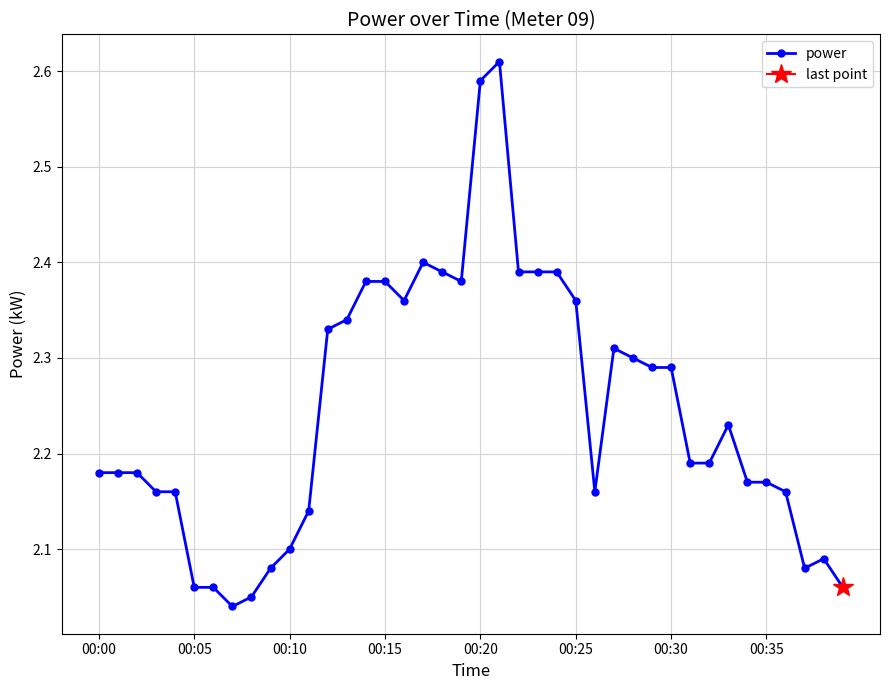

How many series are shown in this chart?

1